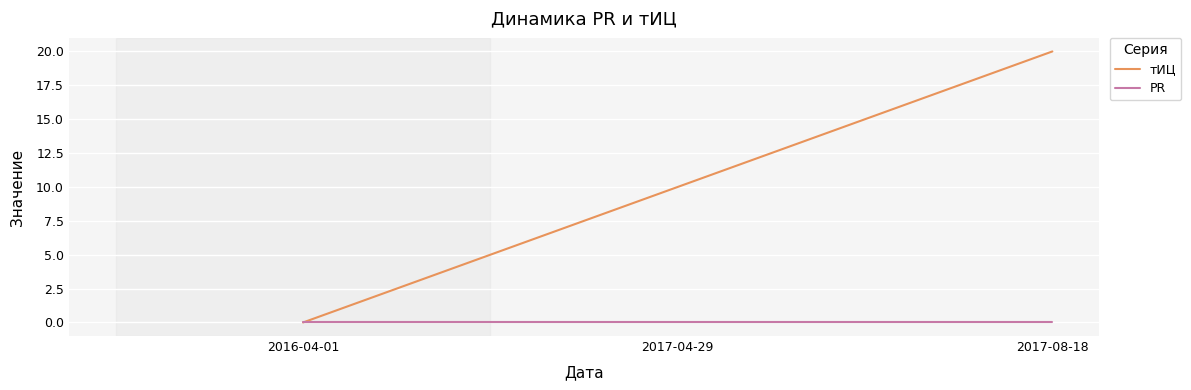

What is the difference between the maximum and second lowest values in the тИЦ series?

10